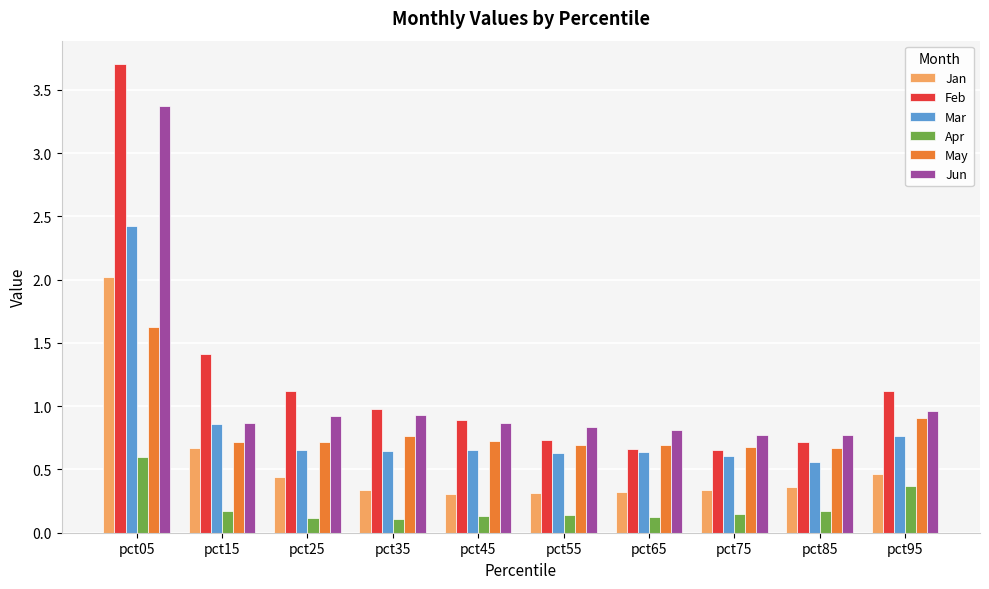

Which series changed the most between pct25 and pct75?

Feb